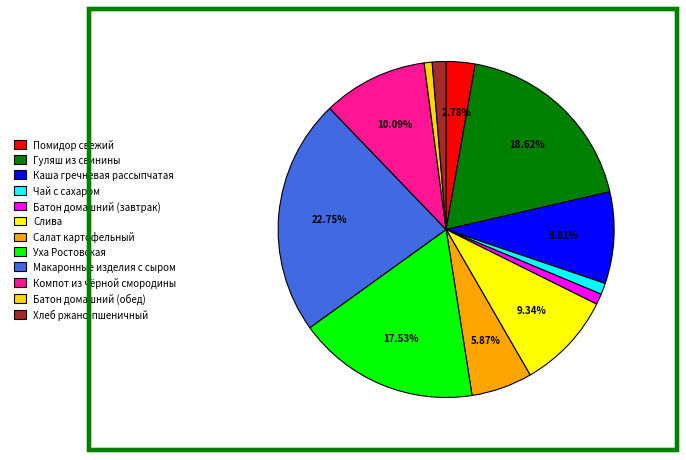

What percentage do Уха Ростовская and Компот из чёрной смородины together represent?

27.6%